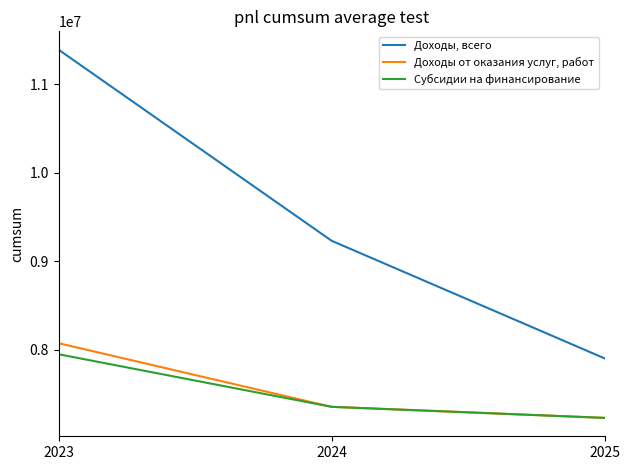

What is the difference between the Доходы, всего values at 2023 and 2025?

3491271.0